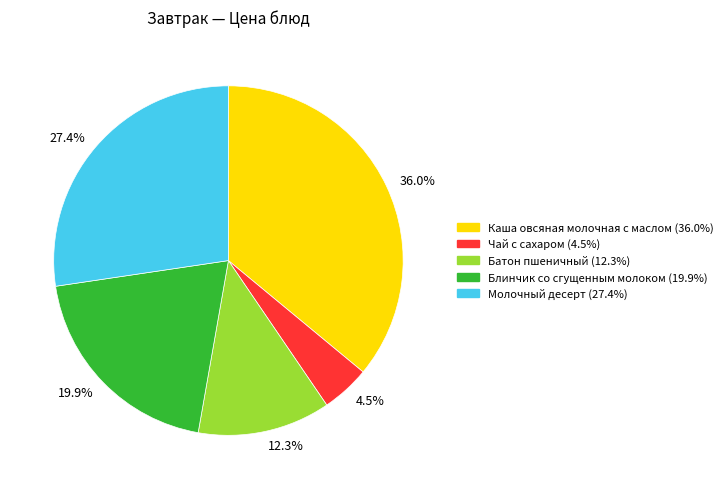

Is there any slice that represents more than half of the pie?

No